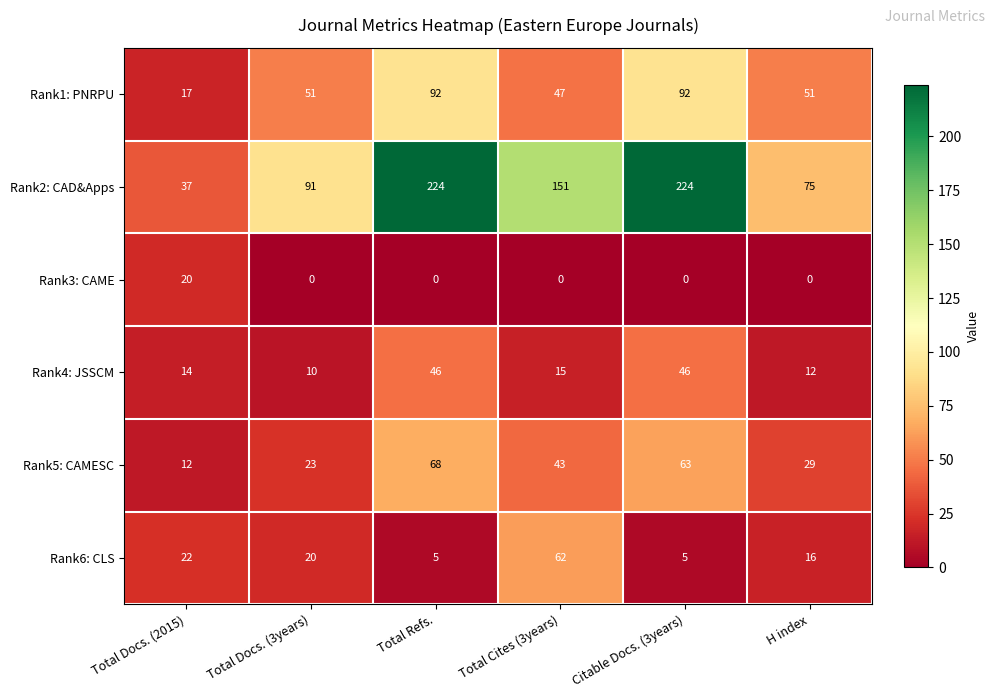

What is the maximum value shown in the chart?

224